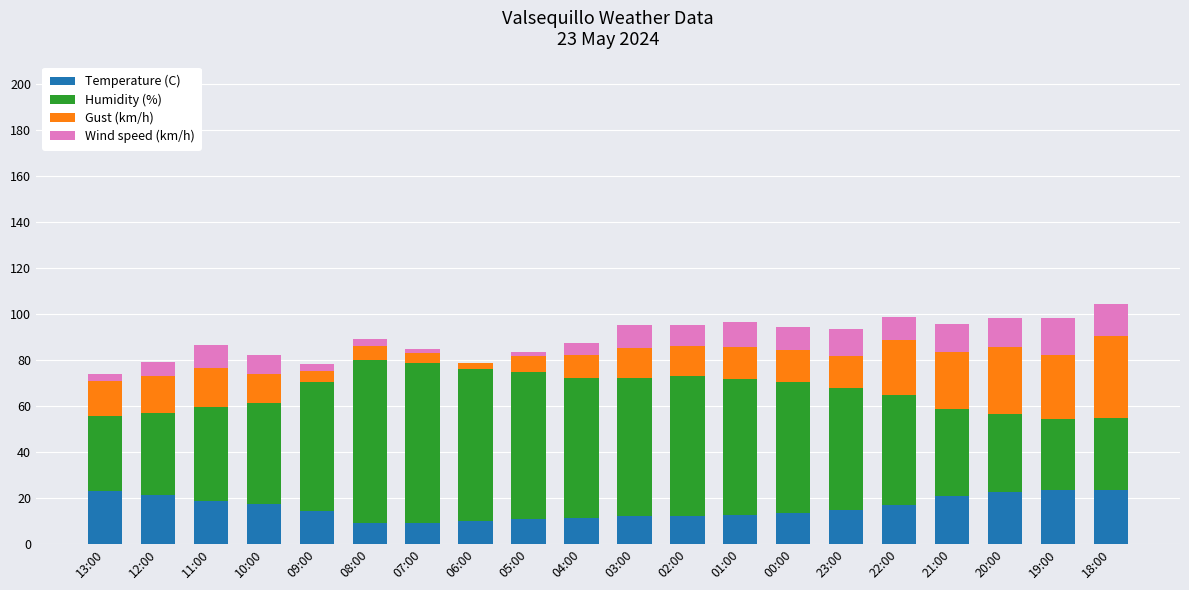

Is it true that Temperature (C) equals 9.9 at 06:00?

True